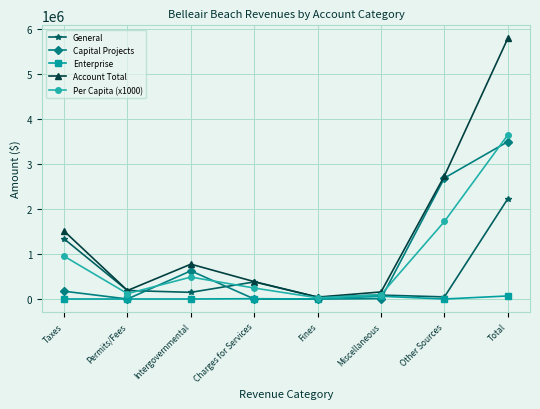

What is the difference between the maximum and minimum values in the Capital Projects series?

3491189